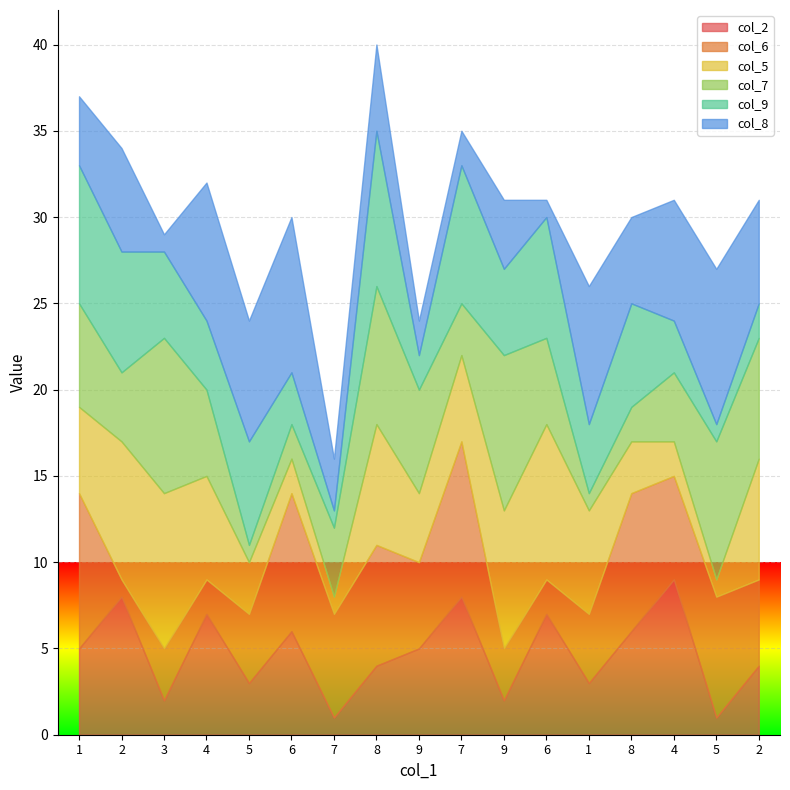

Reading left to right, transcribe all the data shown in this chart.

col_2: 1=5	2=8	3=2	4=7	5=3	6=6	7=1	8=4	9=5	7=8	9=2	6=7	1=3	8=6	4=9	5=1	2=4
col_6: 1=9	2=1	3=3	4=2	5=4	6=8	7=6	8=7	9=5	7=9	9=3	6=2	1=4	8=8	4=6	5=7	2=5
col_5: 1=5	2=8	3=9	4=6	5=3	6=2	7=1	8=7	9=4	7=5	9=8	6=9	1=6	8=3	4=2	5=1	2=7
col_7: 1=6	2=4	3=9	4=5	5=1	6=2	7=4	8=8	9=6	7=3	9=9	6=5	1=1	8=2	4=4	5=8	2=7
col_9: 1=8	2=7	3=5	4=4	5=6	6=3	7=1	8=9	9=2	7=8	9=5	6=7	1=4	8=6	4=3	5=1	2=2
col_8: 1=4	2=6	3=1	4=8	5=7	6=9	7=3	8=5	9=2	7=2	9=4	6=1	1=8	8=5	4=7	5=9	2=6